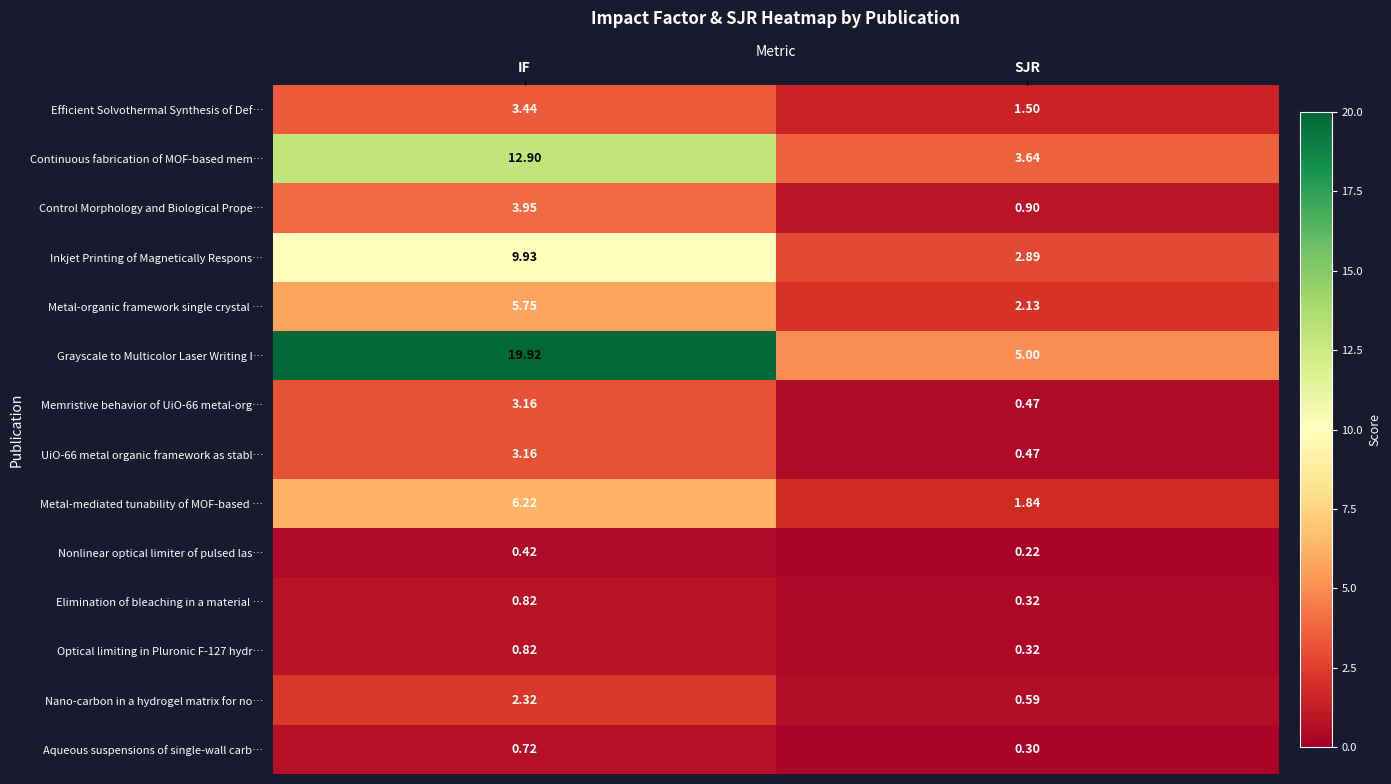

Count the number of categories in the chart.

2